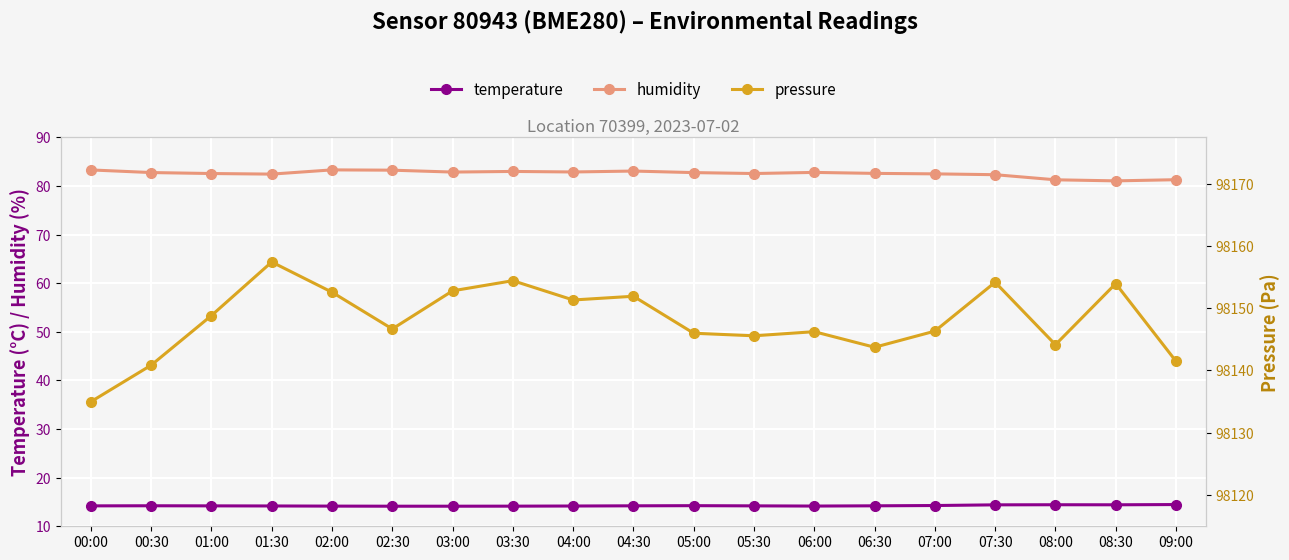

True or false: pressure and humidity intersect in this chart.

False